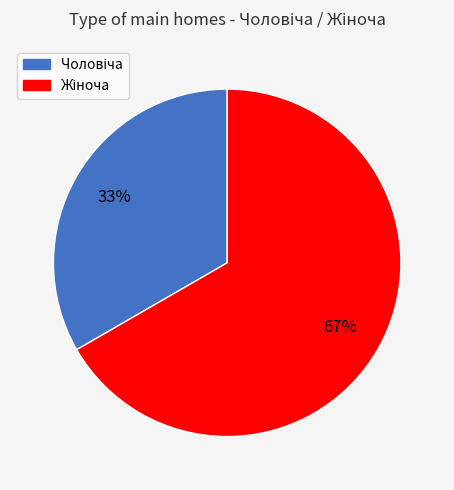

To the nearest percent, what is the average slice percentage?

50%